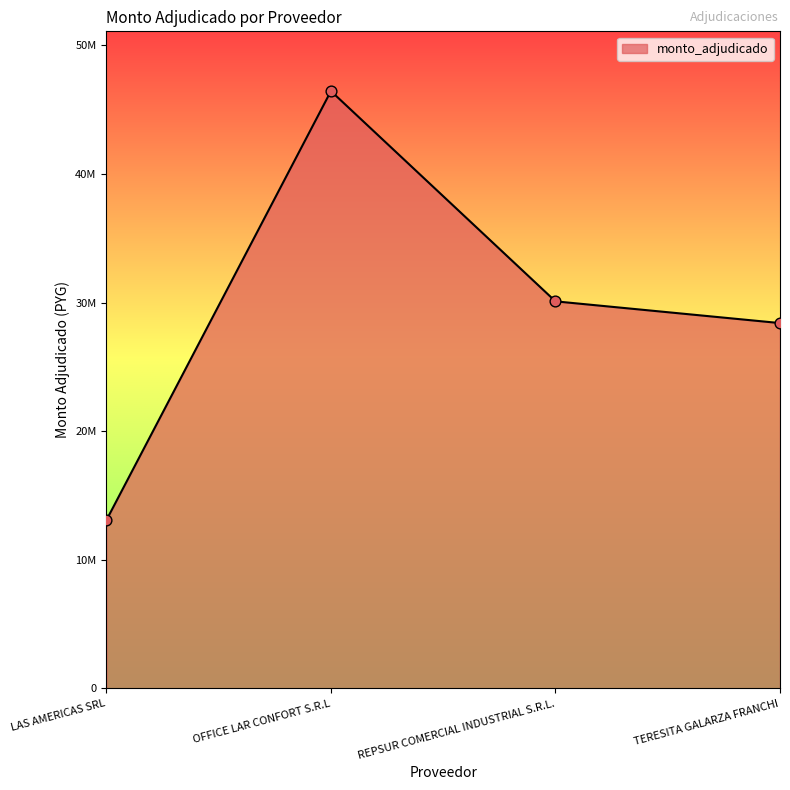

Between LAS AMERICAS SRL and OFFICE LAR CONFORT S.R.L, which is larger?

OFFICE LAR CONFORT S.R.L